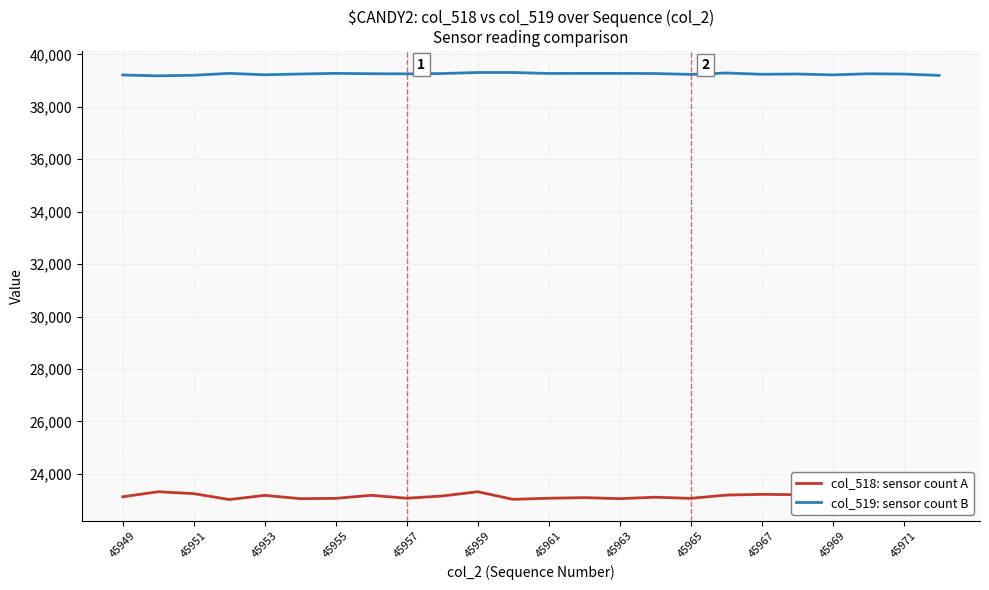

What is the minimum value for col_519: sensor count B?

39185